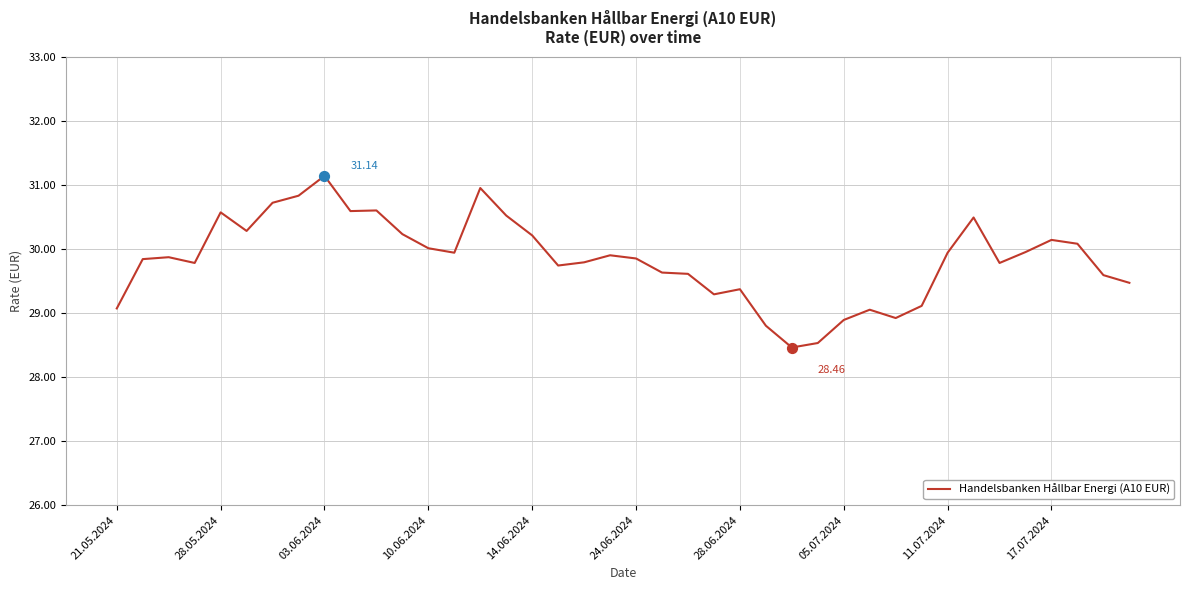

What is the difference between the maximum and minimum values?

2.7